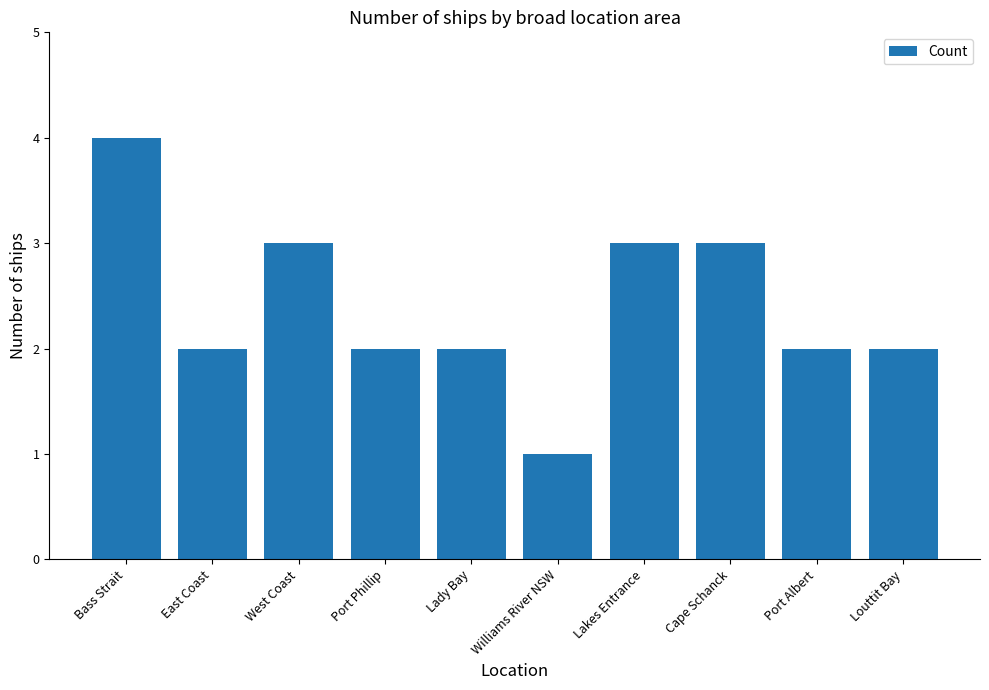

What is the approximate value at West Coast?

3